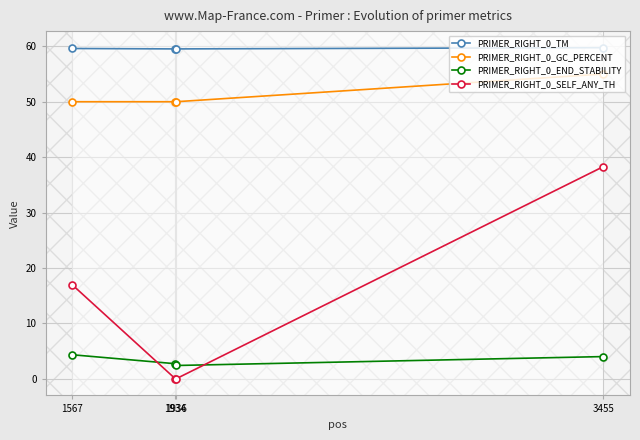

Count the number of categories in the chart.

4